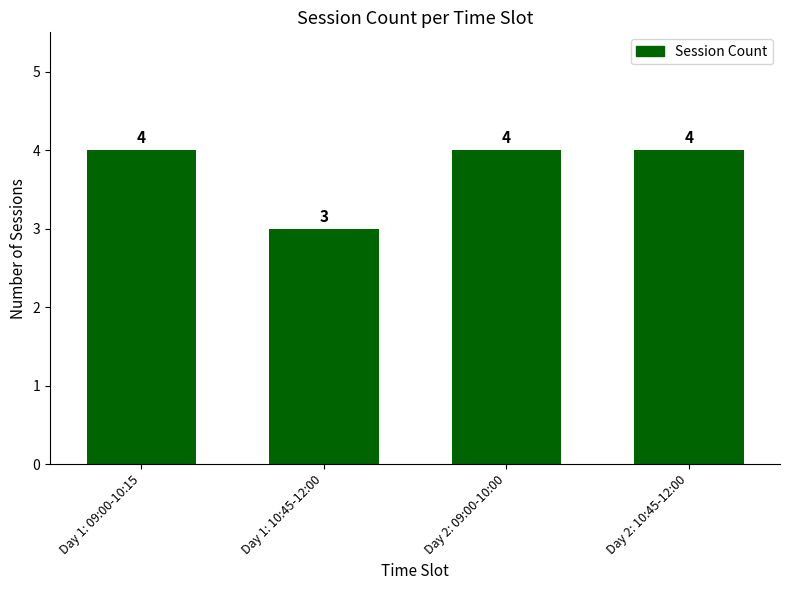

What is the sum of all values?

15